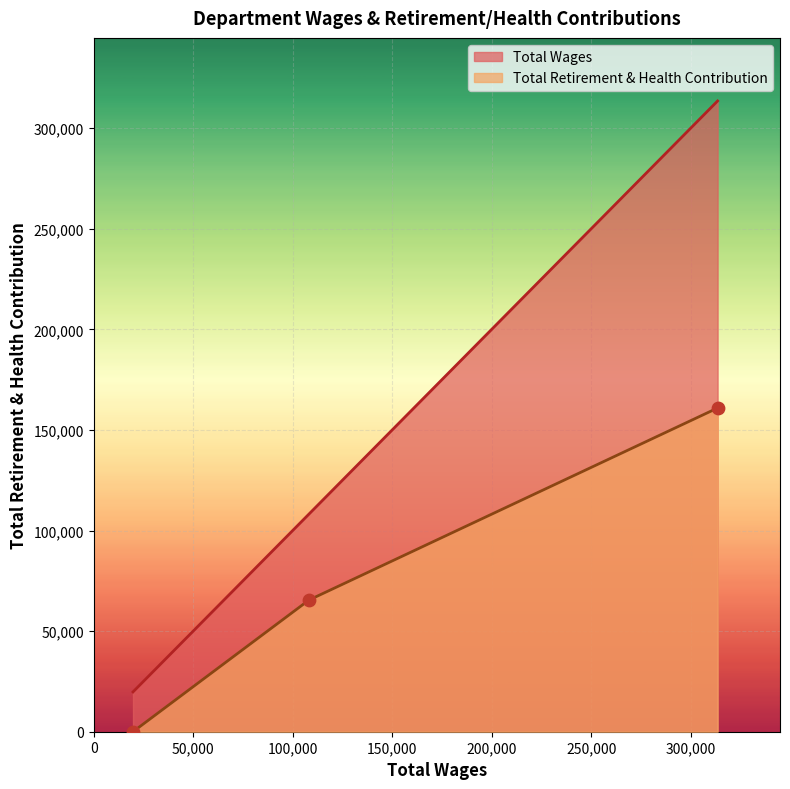

What is the minimum value for Total Wages?

19775.0